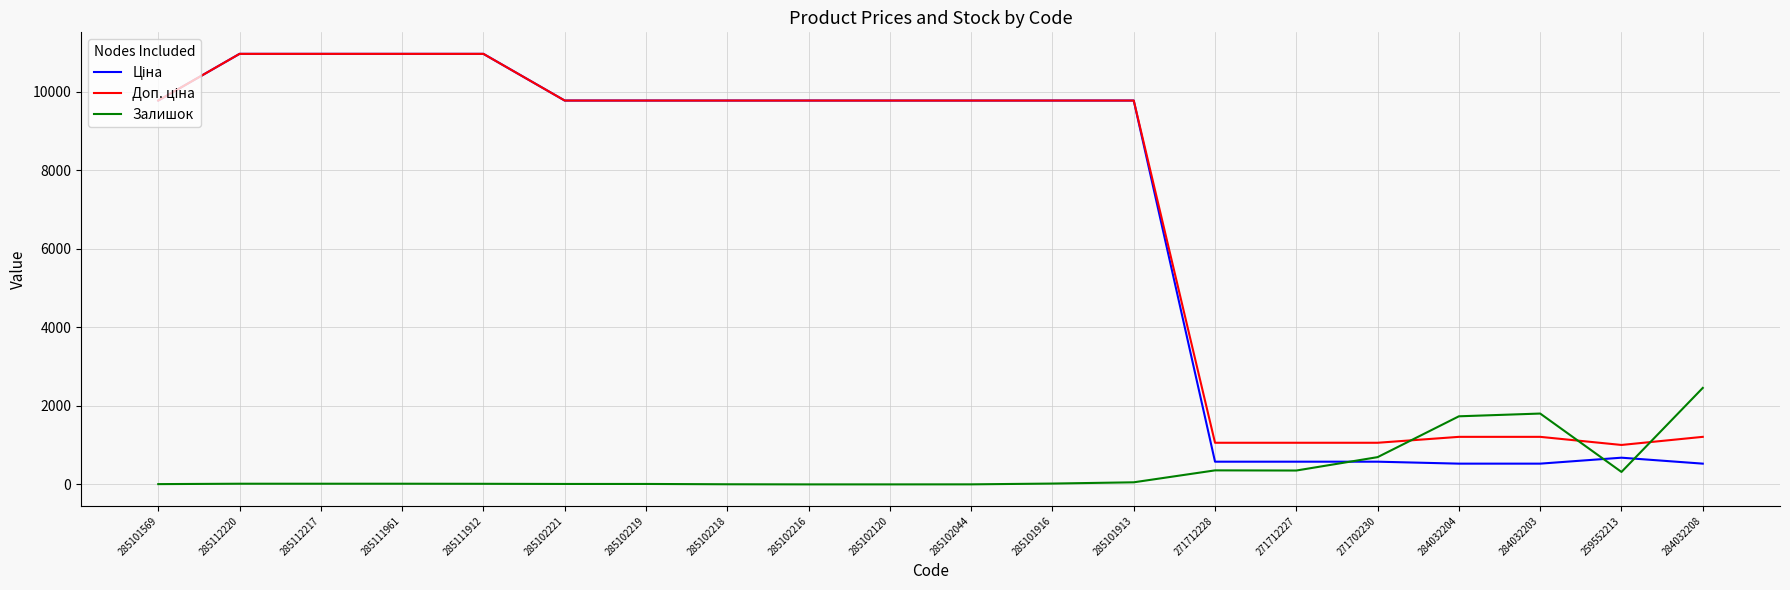

What is the greatest value displayed?

10964.4